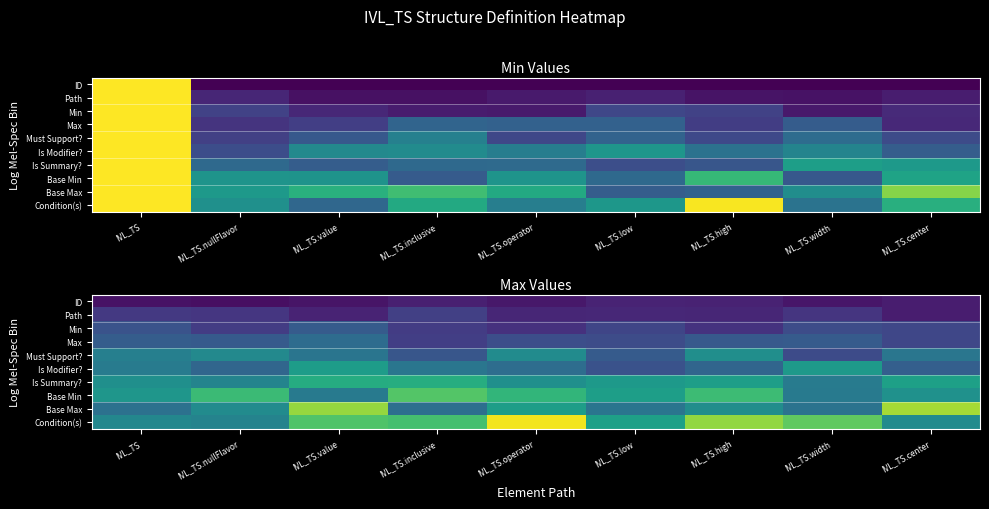

Which label corresponds to the largest value in the chart?

IVL_TS.operator